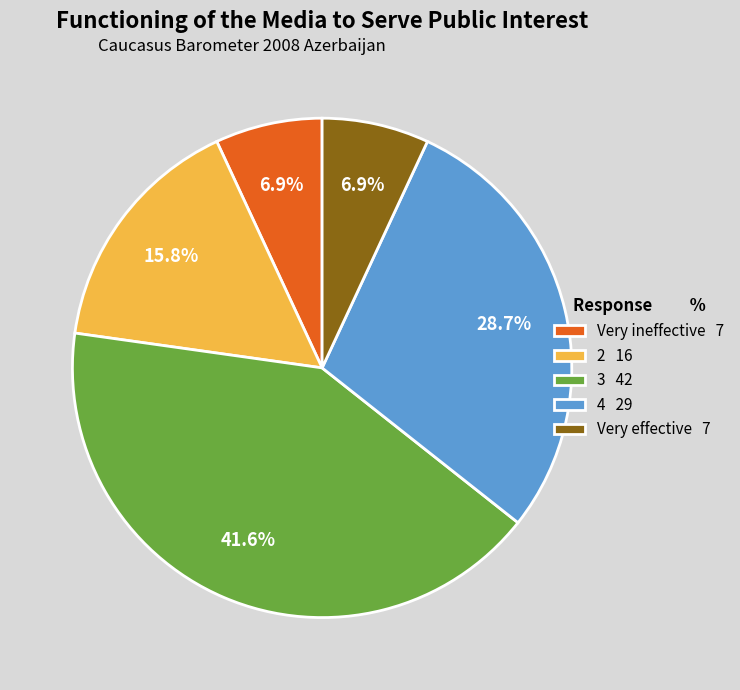

Is it true that 3 is 42% of the pie?

True